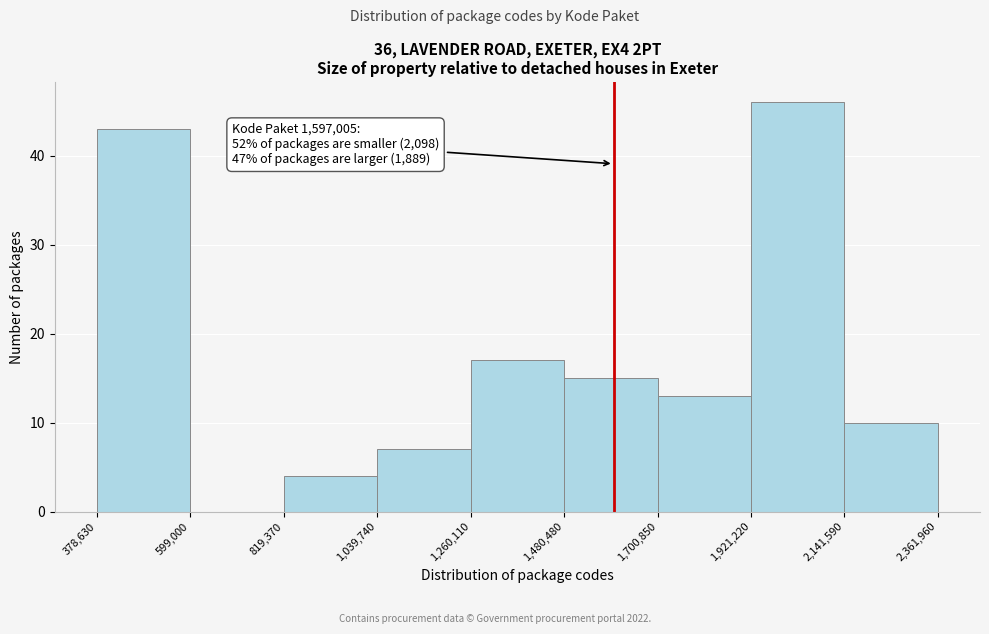

Over which range of the x-axis is the bar tallest?

1,921,220 to 2,141,590